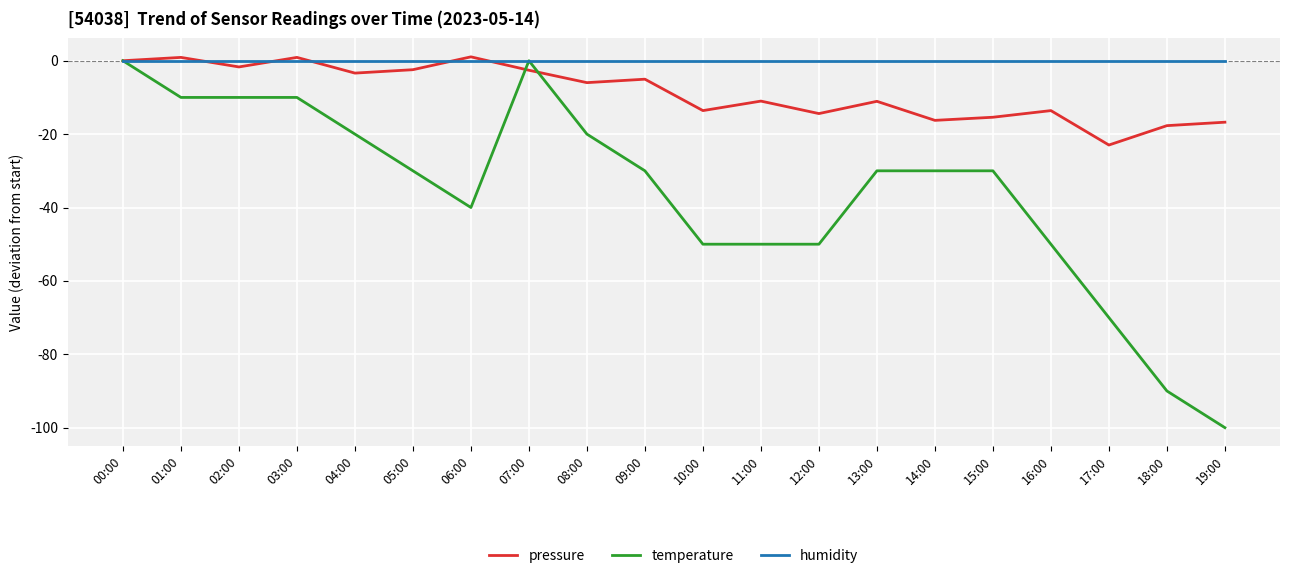

How many lines are shown in the chart?

3